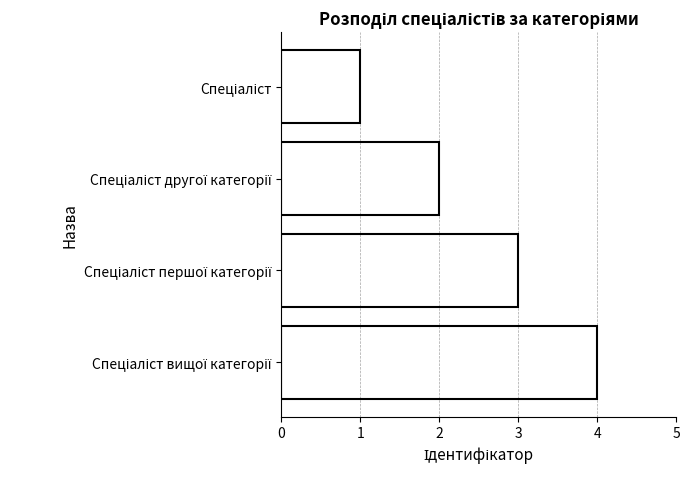

What is the maximum value shown in the chart?

4